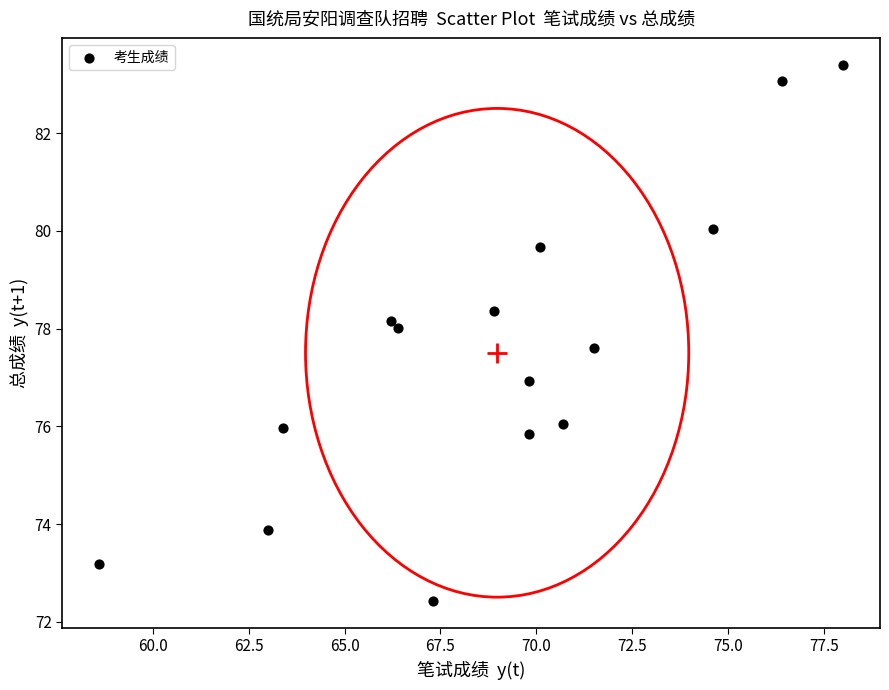

What is the range of Y values (max minus min)?

11.0